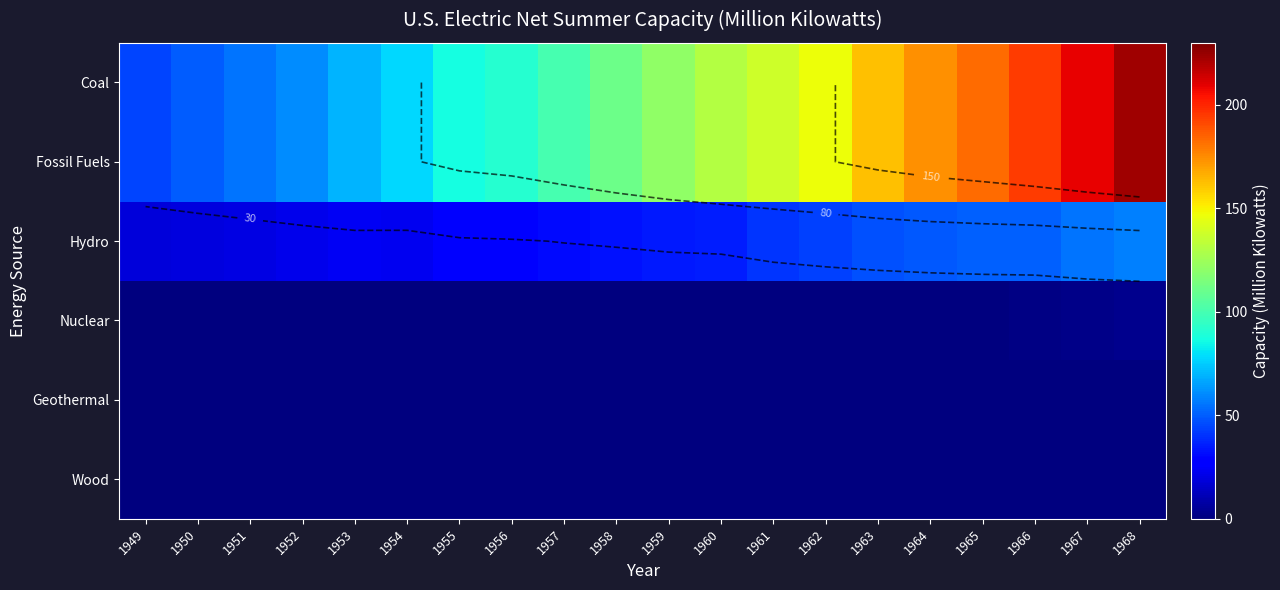

Is the value of Geothermal at 1964 greater than the value of Nuclear at 1968?

No